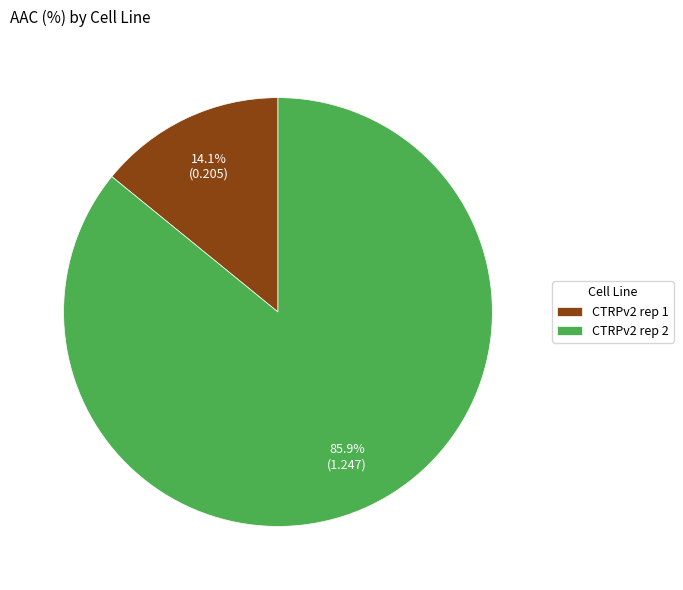

What percentage is the CTRPv2 rep 1 slice, to the nearest percent?

14%